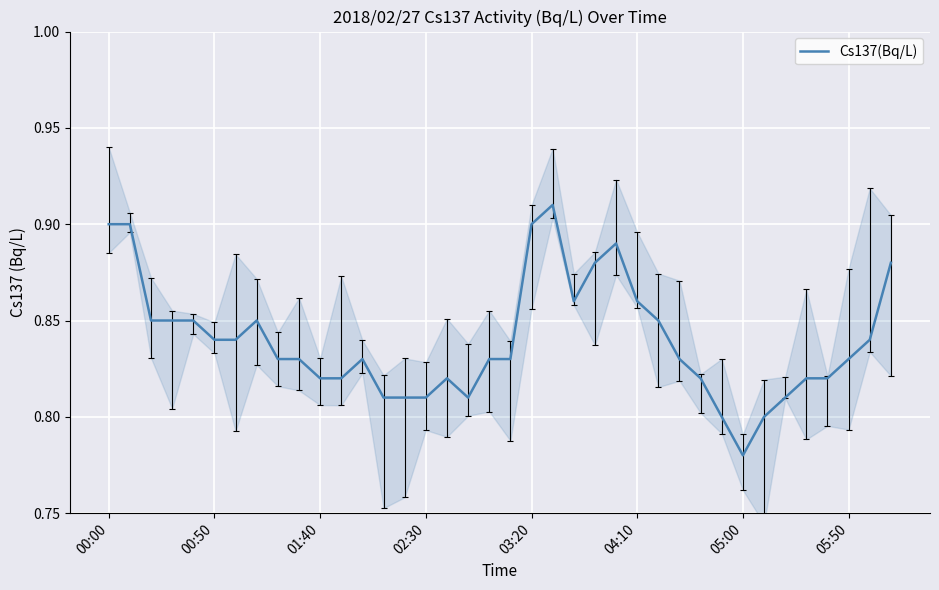

How many values are between 0 and 1?

38